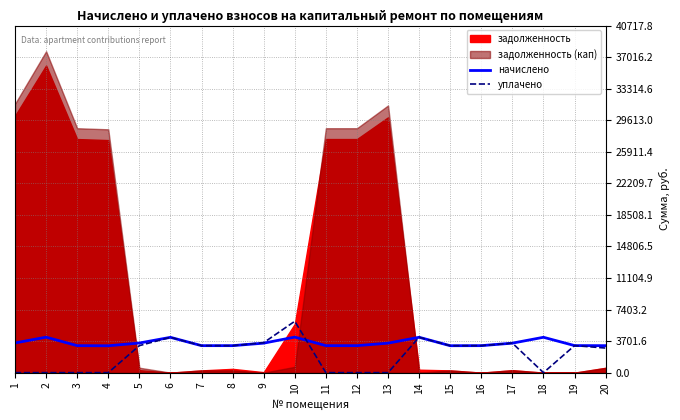

True or false: уплачено has more than 2 interior local peaks.

True